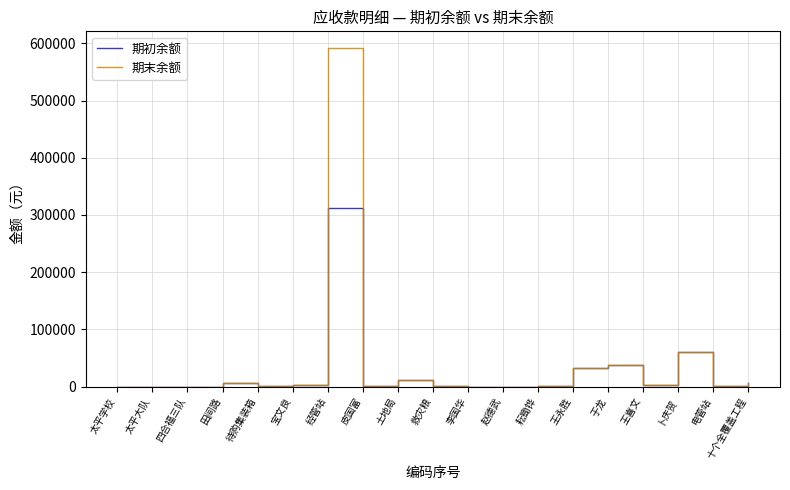

Rank the series by their maximum value, from highest to lowest.

期末余额, 期初余额